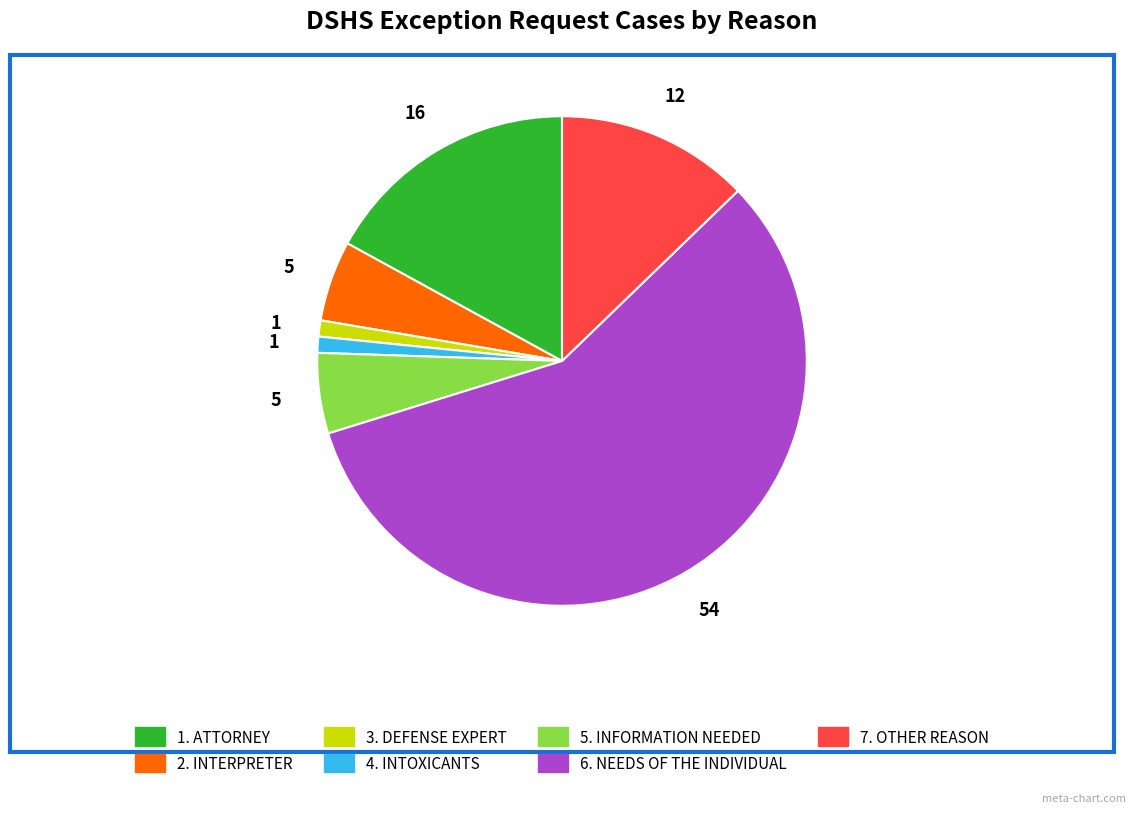

Does any single category account for the majority?

Yes